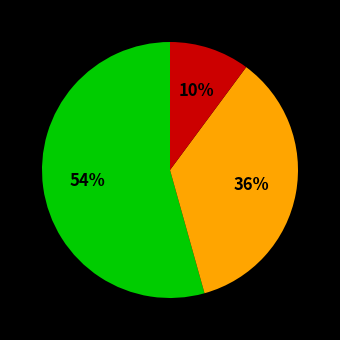

To the nearest percent, what is the average slice percentage?

33%